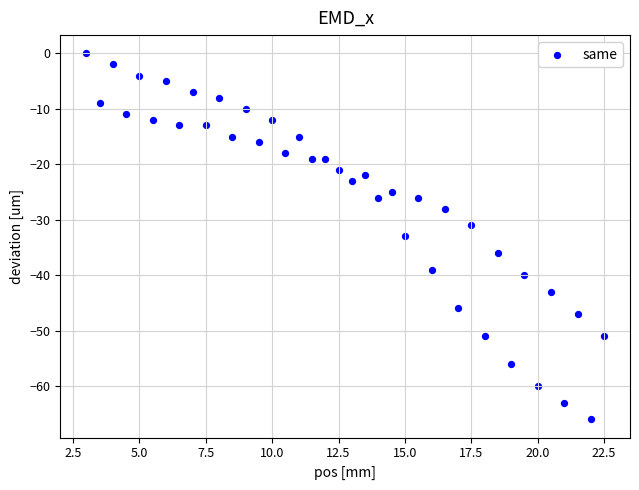

What is the range of Y values (max minus min)?

66